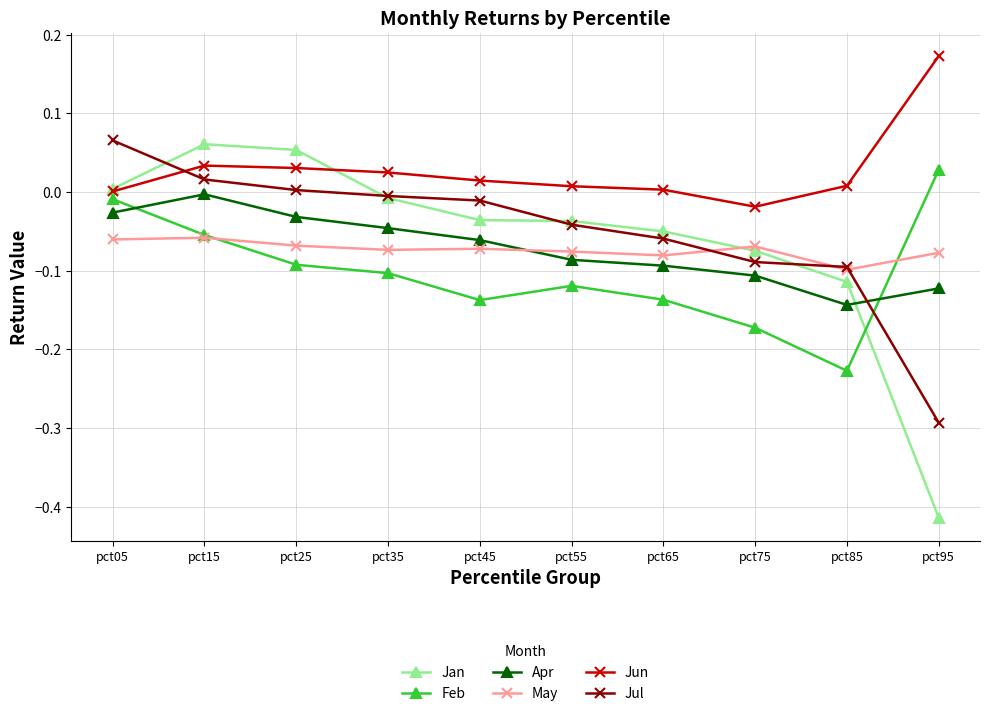

Where do May and Jan first cross each other?

pct65 and pct75